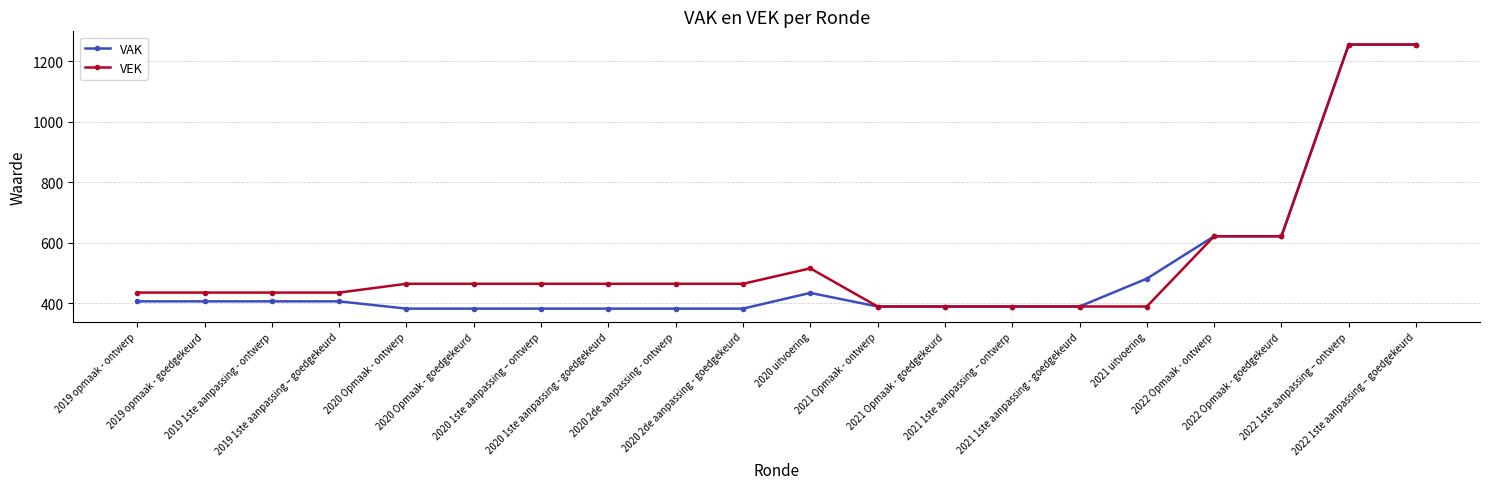

What is the value of the VAK point at the 7th from the left?

383